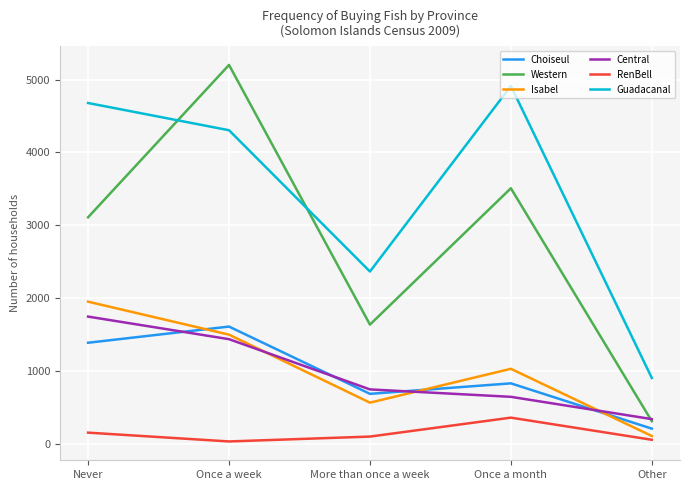

True or false: Guadacanal and Central intersect in this chart.

False